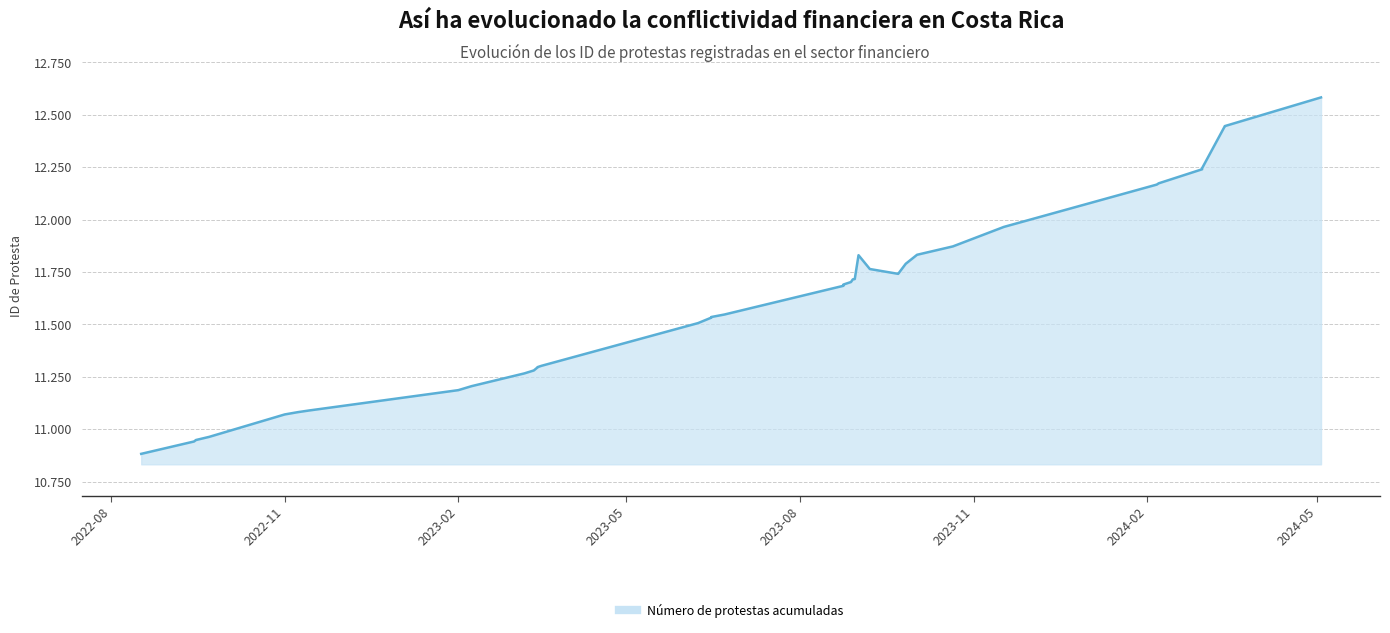

How many data points are less than 11684?

20